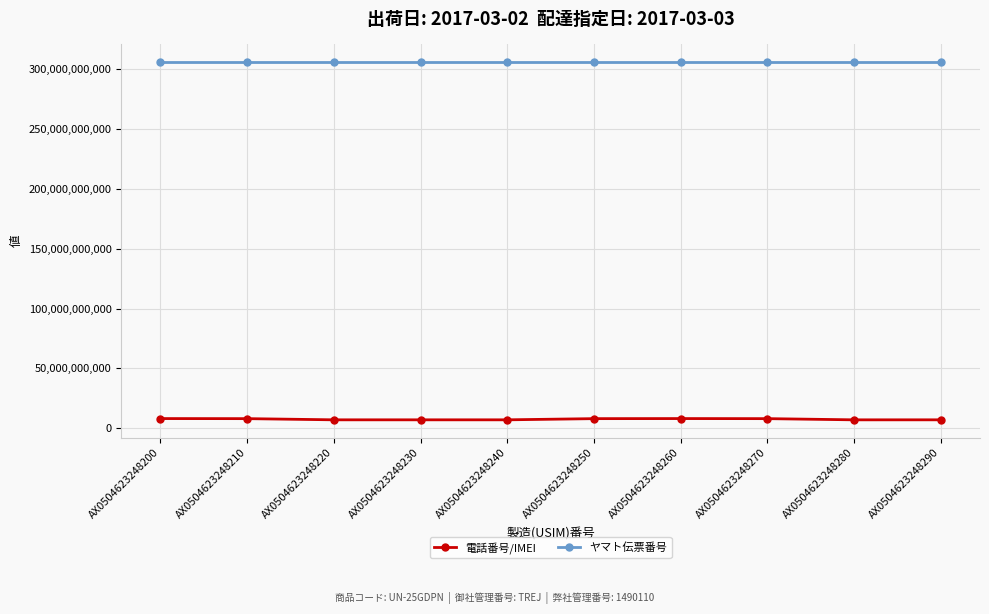

What is the greatest value displayed?

305854153522